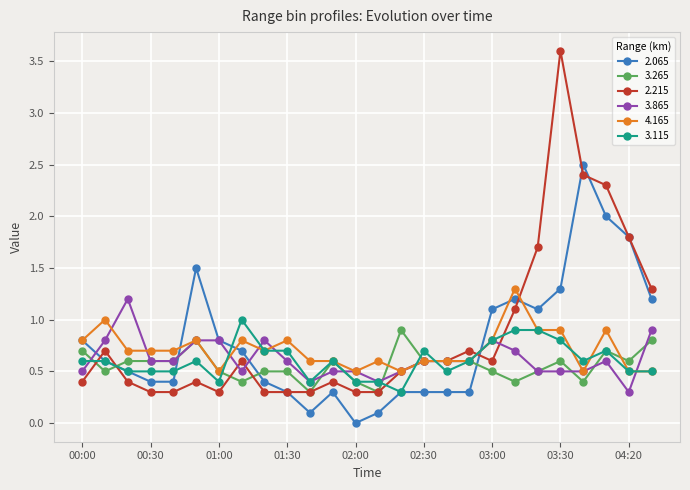

Which series has the widest spread of values?

2.215